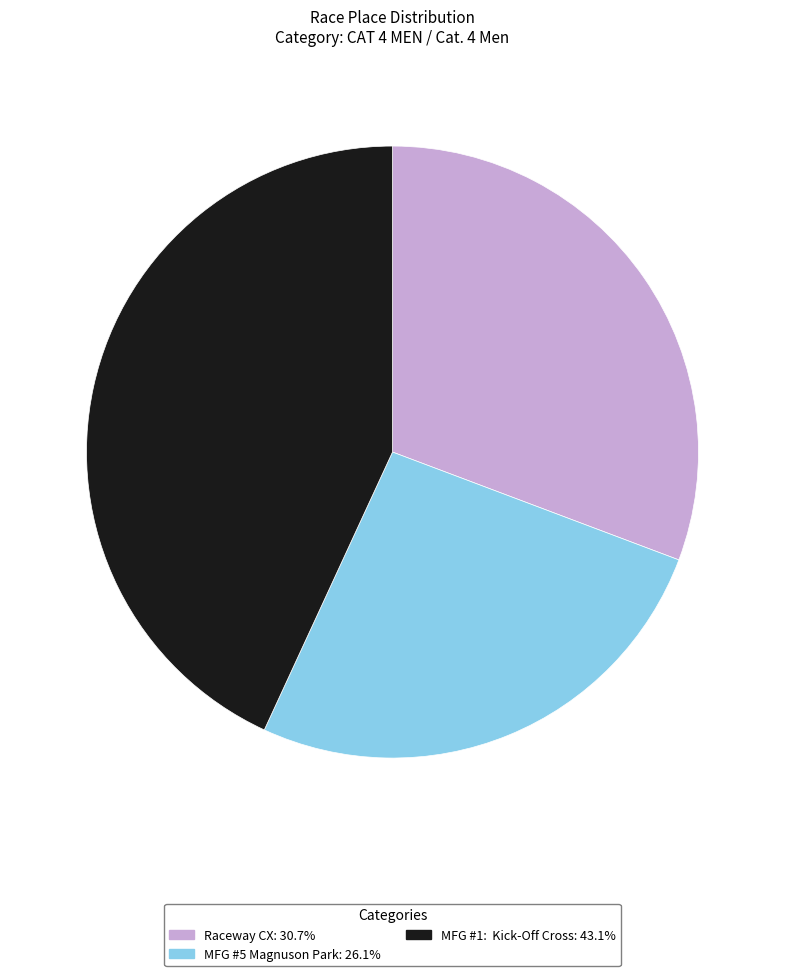

Rank the categories by value from lowest to highest.

MFG #5 Magnuson Park, Raceway CX, MFG #1: Kick-Off Cross